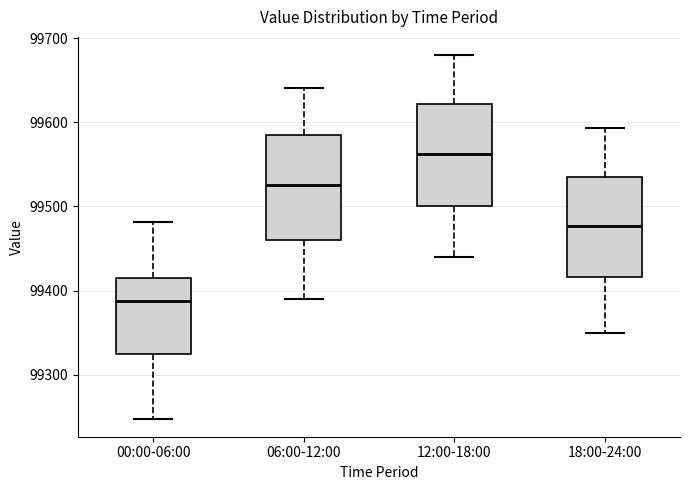

Reading left to right, read every box against the y-axis: the position of its median line, the range the box covers, and the ends of its whiskers. The values are not printed on the chart, so give them approximately, as read against the axis.

00:00-06:00: median 99390, box 99330 to 99420, whiskers 99250 to 99480
06:00-12:00: median 99530, box 99460 to 99580, whiskers 99390 to 99640
12:00-18:00: median 99560, box 99500 to 99620, whiskers 99440 to 99680
18:00-24:00: median 99480, box 99420 to 99540, whiskers 99350 to 99590